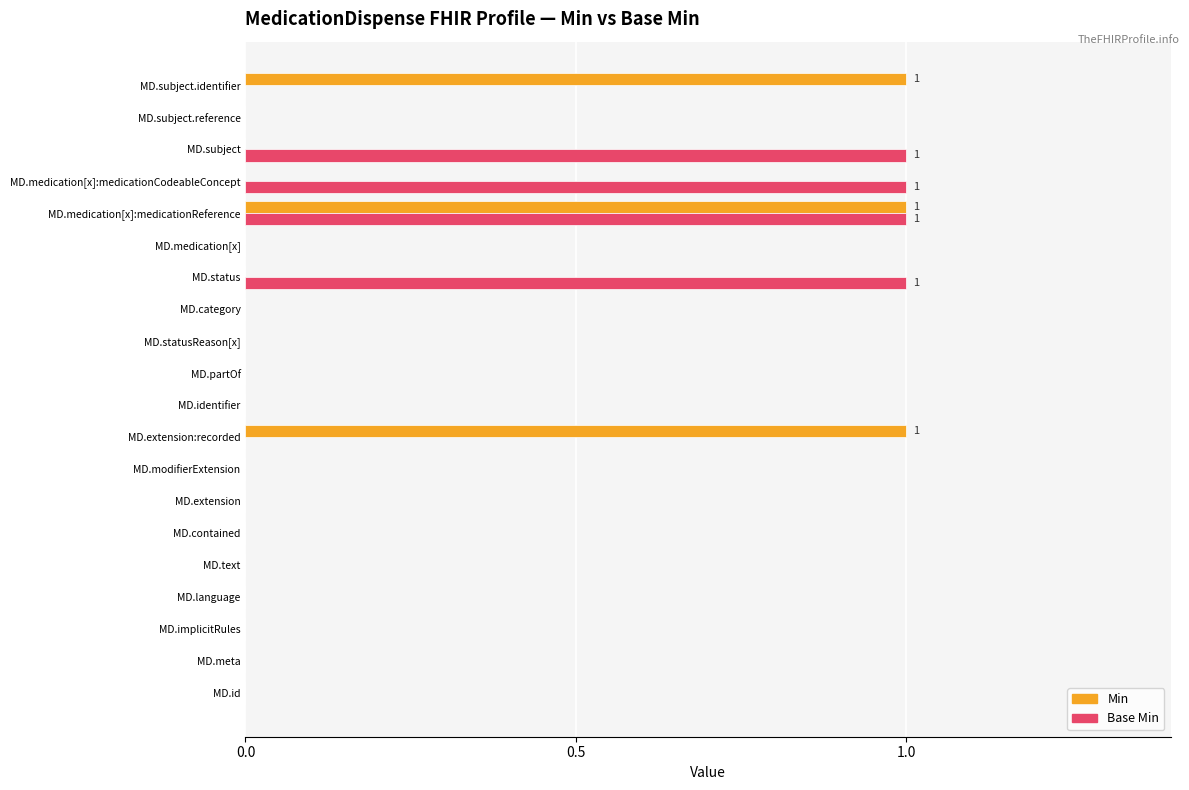

True or false: Base Min has a value of 0 at MD.category.

True